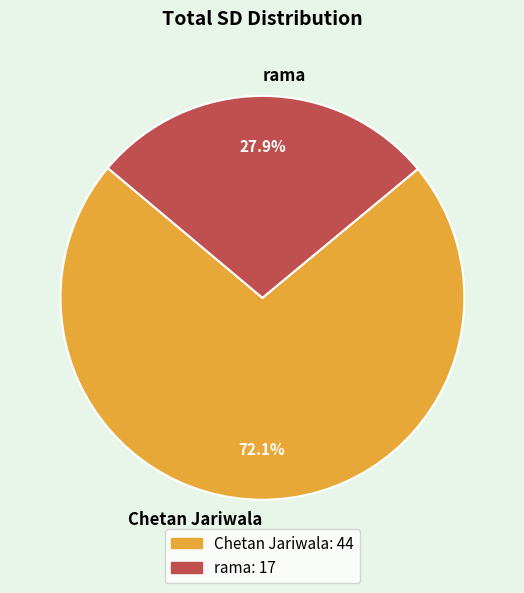

To the nearest percent, what is the combined percentage of rama and Chetan Jariwala?

100%